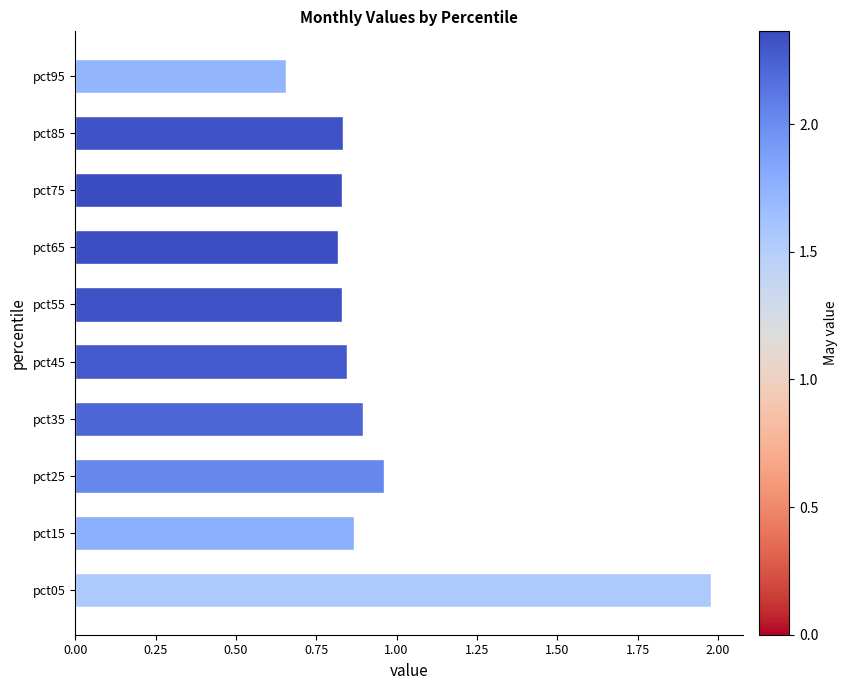

True or false: the data shows 0.4 at pct25.

False